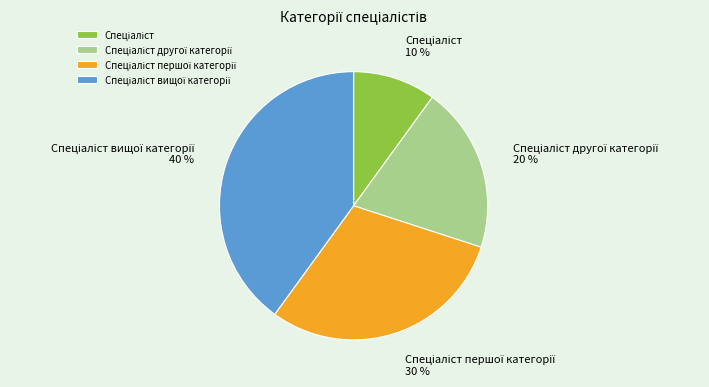

To the nearest percent, what is the difference between the largest and smallest slice percentages?

30%